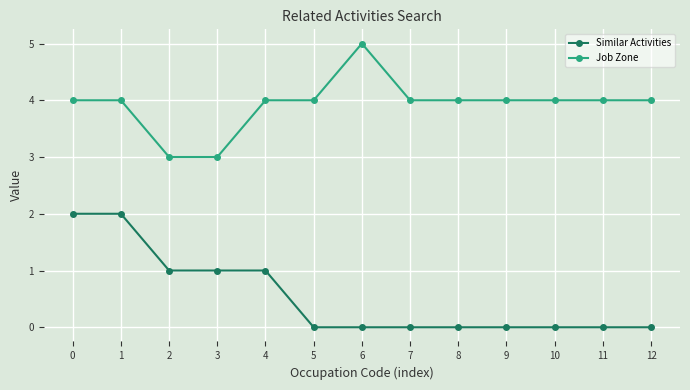

What are all the series names shown in the legend?

Similar Activities, Job Zone